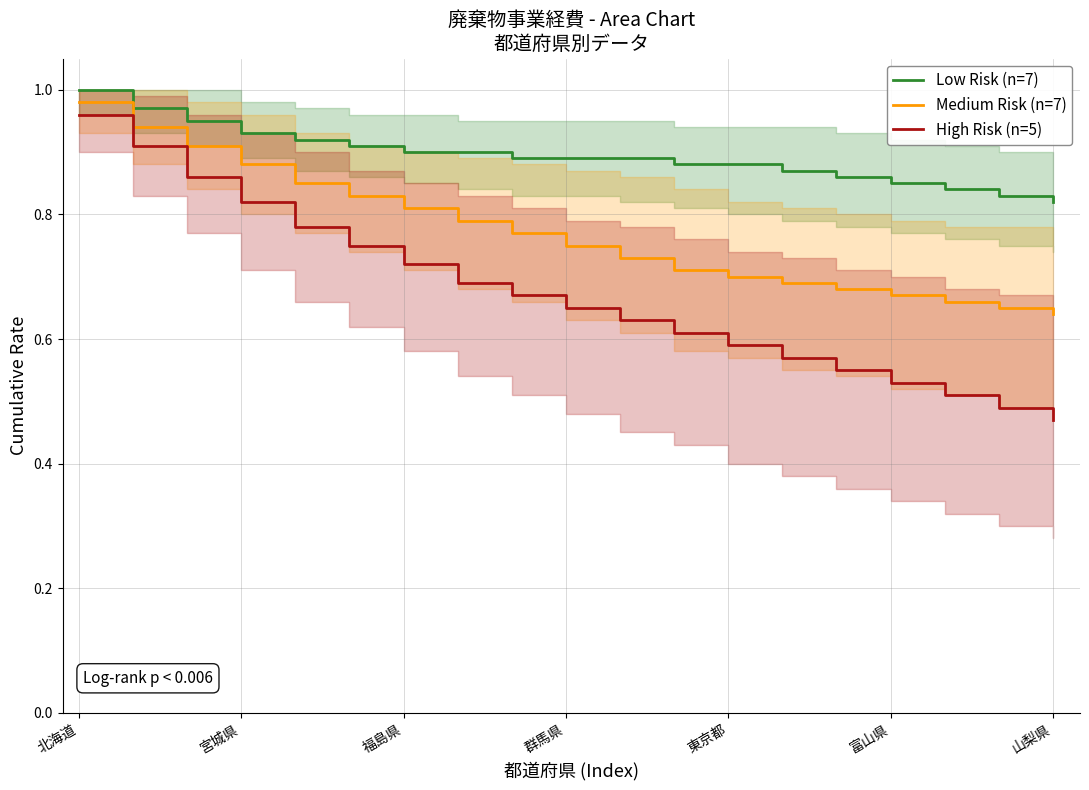

What is the difference between the maximum and minimum values in the Medium Risk (n=7) series?

0.3